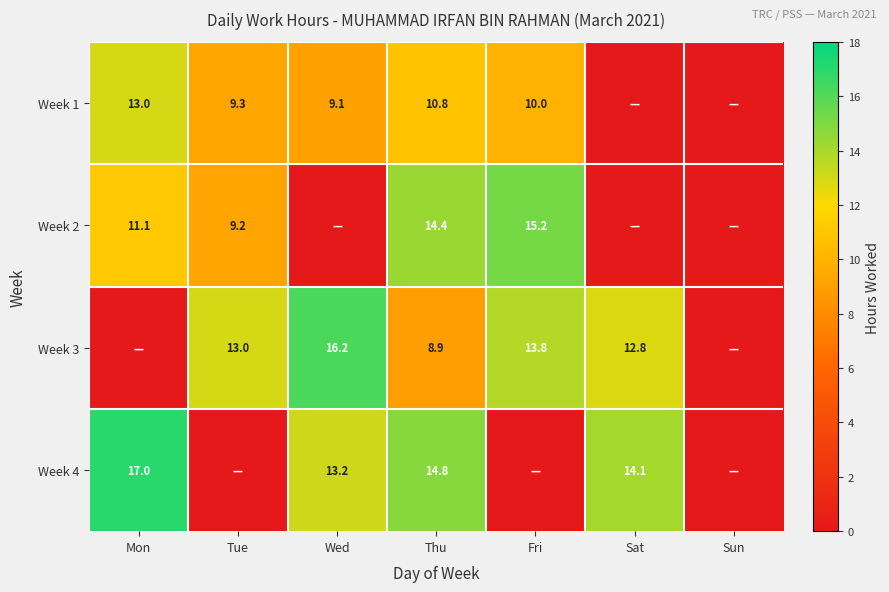

What is the spread (max minus min) of values at Thu?

5.9